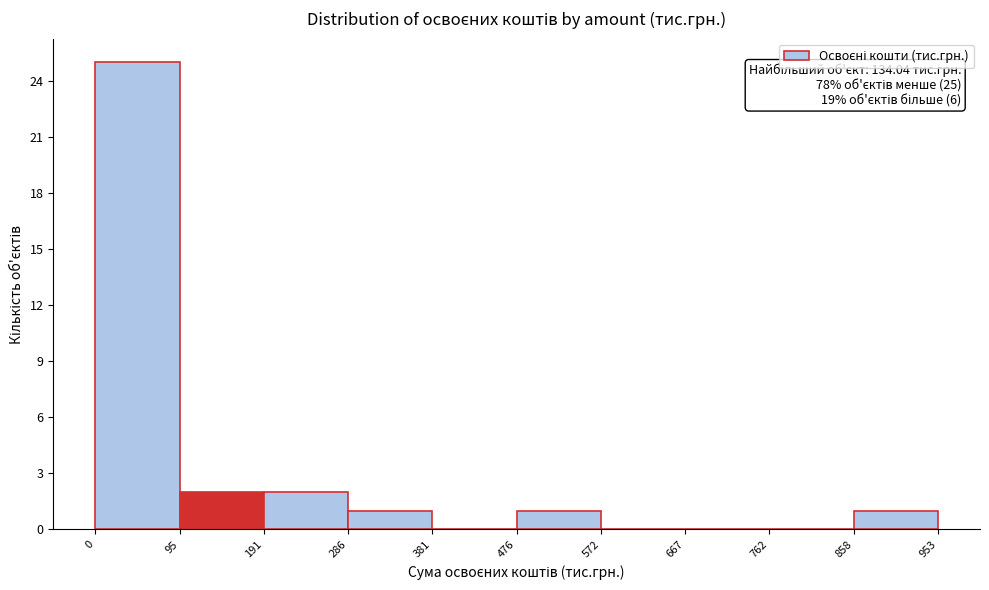

Over which range of the x-axis is the bar tallest?

0 to 95